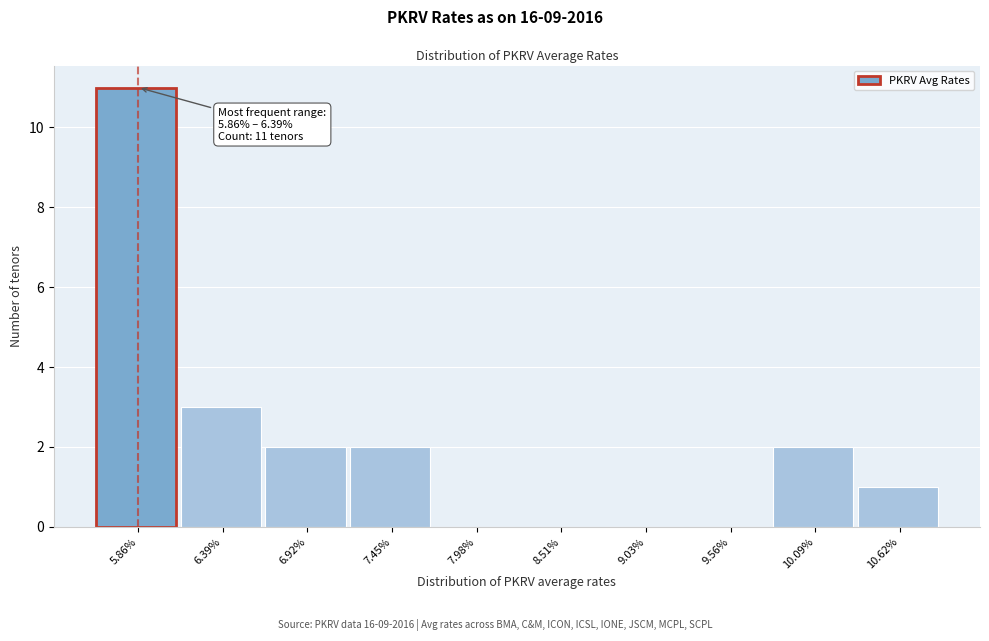

Reading right to left, list all the values displayed in this chart.

10.62%=1	10.09%=2	9.56%=0	9.03%=0	8.51%=0	7.98%=0	7.45%=2	6.92%=2	6.39%=3	5.86%=11